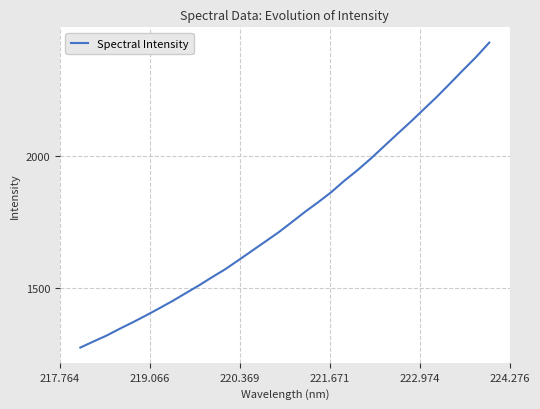

What is the maximum value shown in the chart?

2431.5